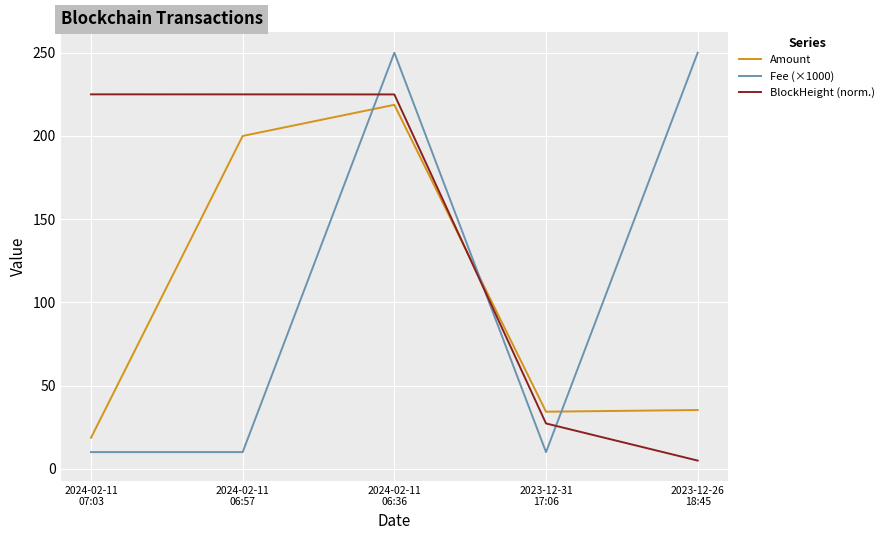

Which series ends up on top after the final intersection of Amount and Fee (×1000)?

Fee (×1000)